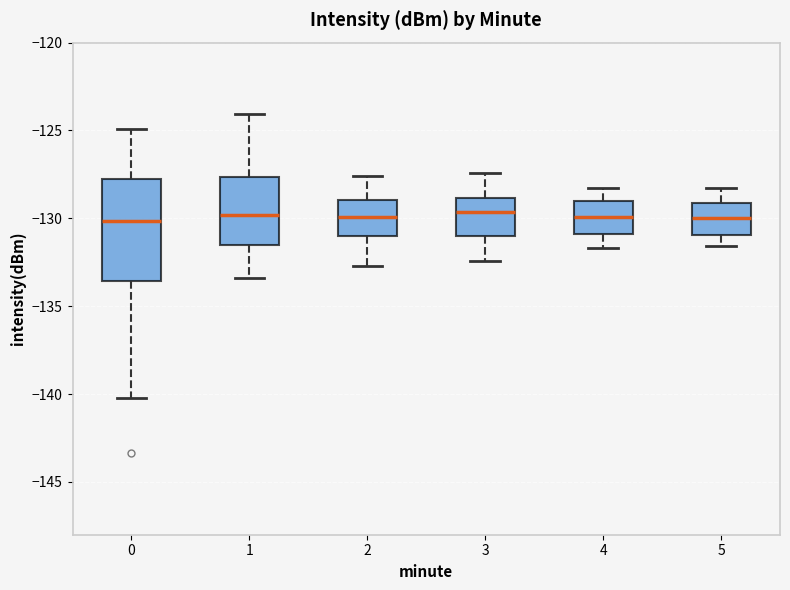

Reading left to right, read every box against the y-axis: the position of its median line, the range the box covers, and the ends of its whiskers. The values are not printed on the chart, so give them approximately, as read against the axis.

0: median -130.0, box -133.5 to -128.0, whiskers -140.0 to -125.0
1: median -130.0, box -131.5 to -127.5, whiskers -133.5 to -124.0
2: median -130.0, box -131.0 to -129.0, whiskers -132.5 to -127.5
3: median -129.5, box -131.0 to -129.0, whiskers -132.5 to -127.5
4: median -130.0, box -131.0 to -129.0, whiskers -131.5 to -128.5
5: median -130.0, box -131.0 to -129.0, whiskers -131.5 to -128.5